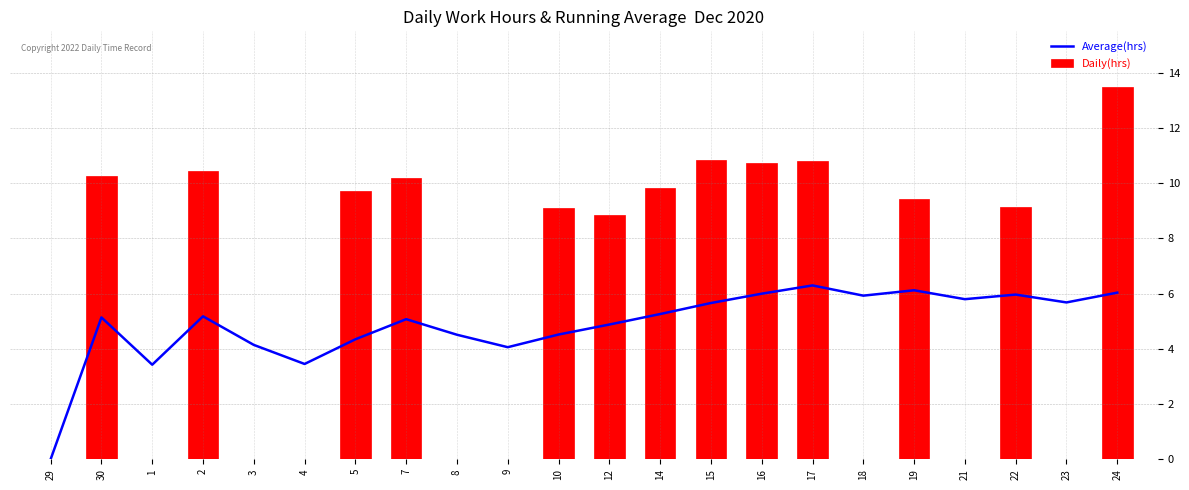

Reading left to right, extract all data points from this chart.

Average(hrs): 0.0	5.1	3.4	5.2	4.1	3.4	4.3	5.1	4.5	4.1	4.5	4.9	5.3	5.7	6.0	6.3	5.9	6.1	5.8	6.0	5.7	6.0
Daily(hrs): 0.0	10.3	0.0	10.4	0.0	0.0	9.7	10.2	0.0	0.0	9.1	8.9	9.8	10.8	10.7	10.8	0.0	9.4	0.0	9.1	0.0	13.5